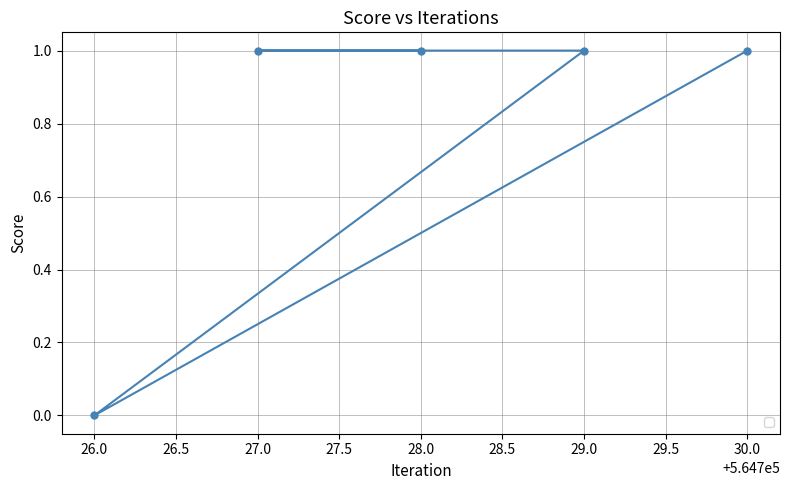

What position from the left is 30.0?

5